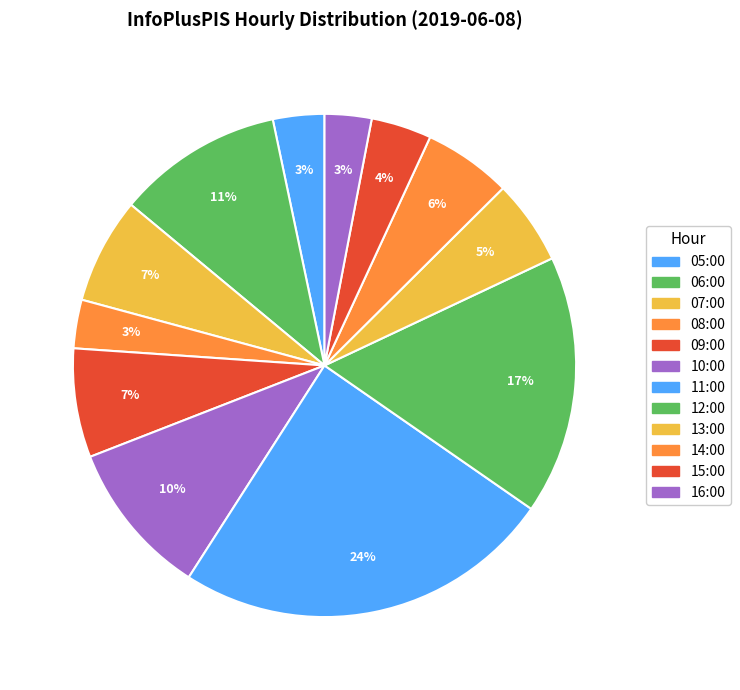

How many segments does this pie chart have?

12